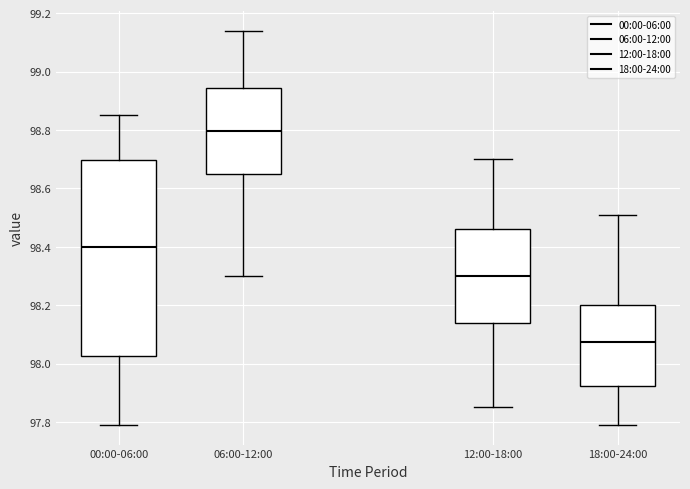

Reading left to right, read every box against the y-axis: the position of its median line, the range the box covers, and the ends of its whiskers. The values are not printed on the chart, so give them approximately, as read against the axis.

00:00-06:00: median 98.40, box 98.02 to 98.70, whiskers 97.80 to 98.86
06:00-12:00: median 98.80, box 98.66 to 98.94, whiskers 98.30 to 99.14
12:00-18:00: median 98.30, box 98.14 to 98.46, whiskers 97.86 to 98.70
18:00-24:00: median 98.08, box 97.92 to 98.20, whiskers 97.80 to 98.52